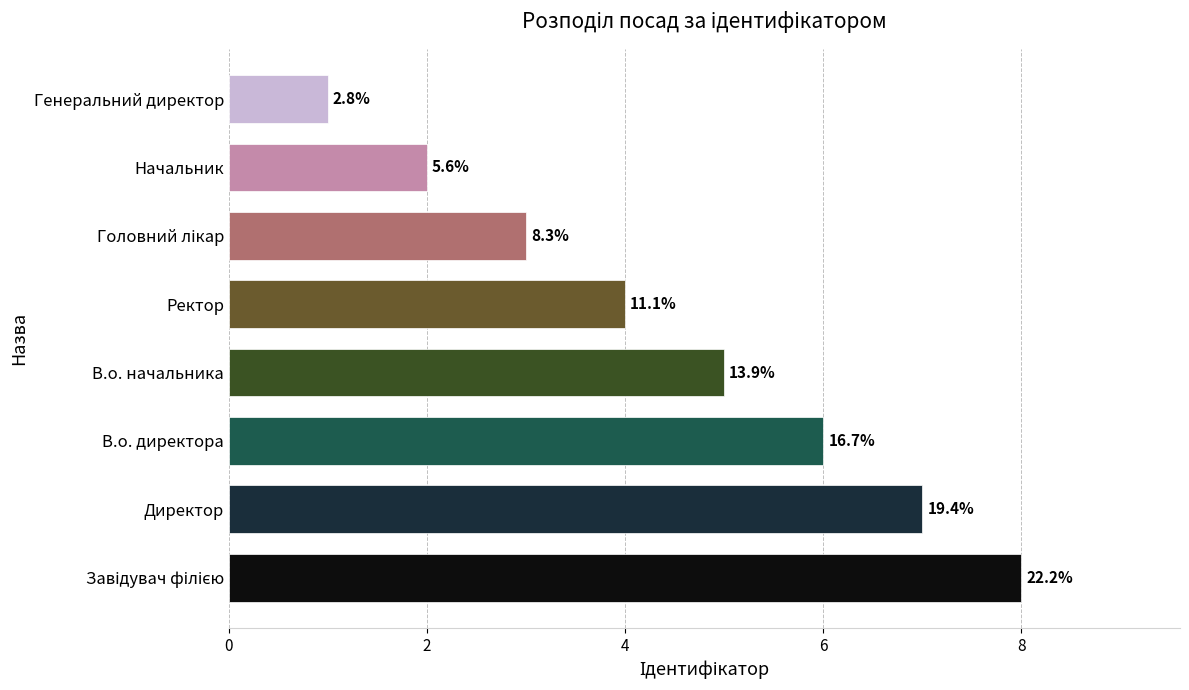

How many bars are there in total?

8